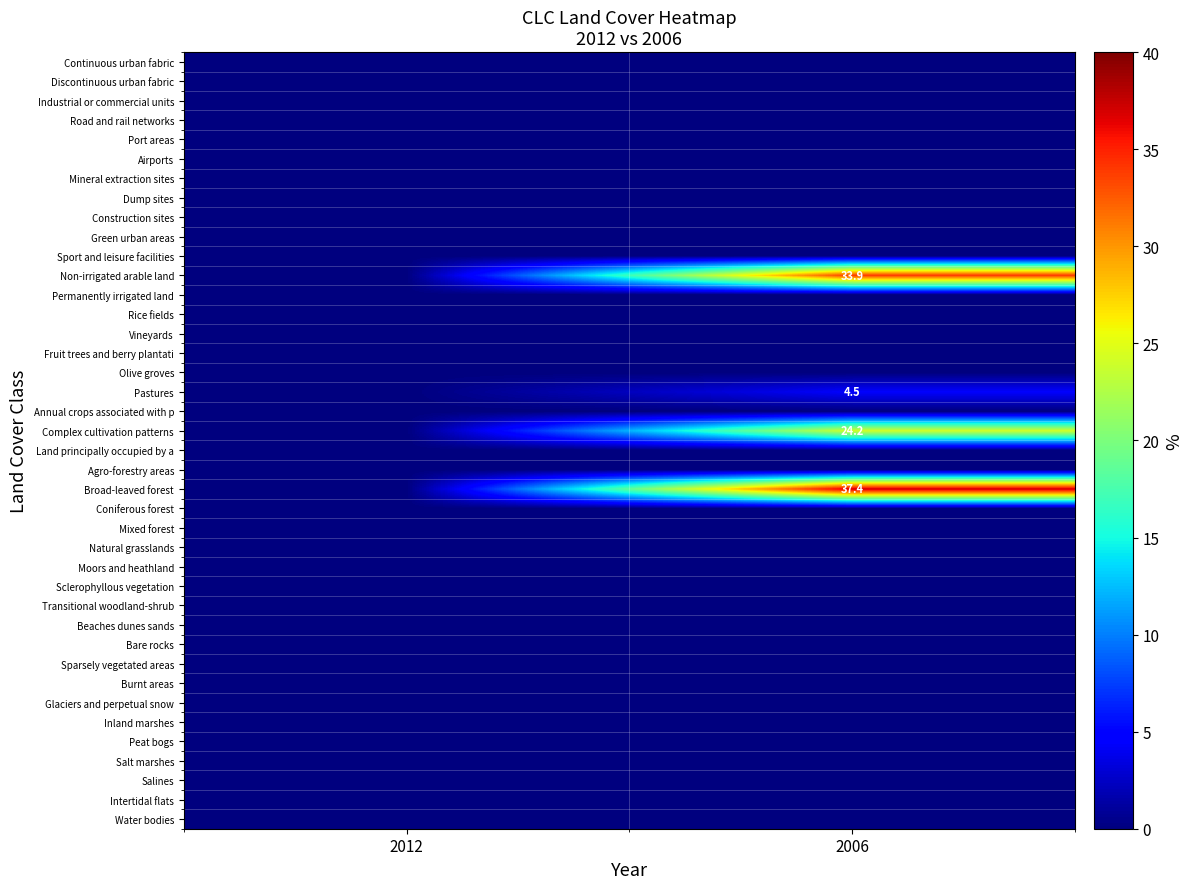

True or false: Non-irrigated arable land has a value of 17.4 at 2006.

False